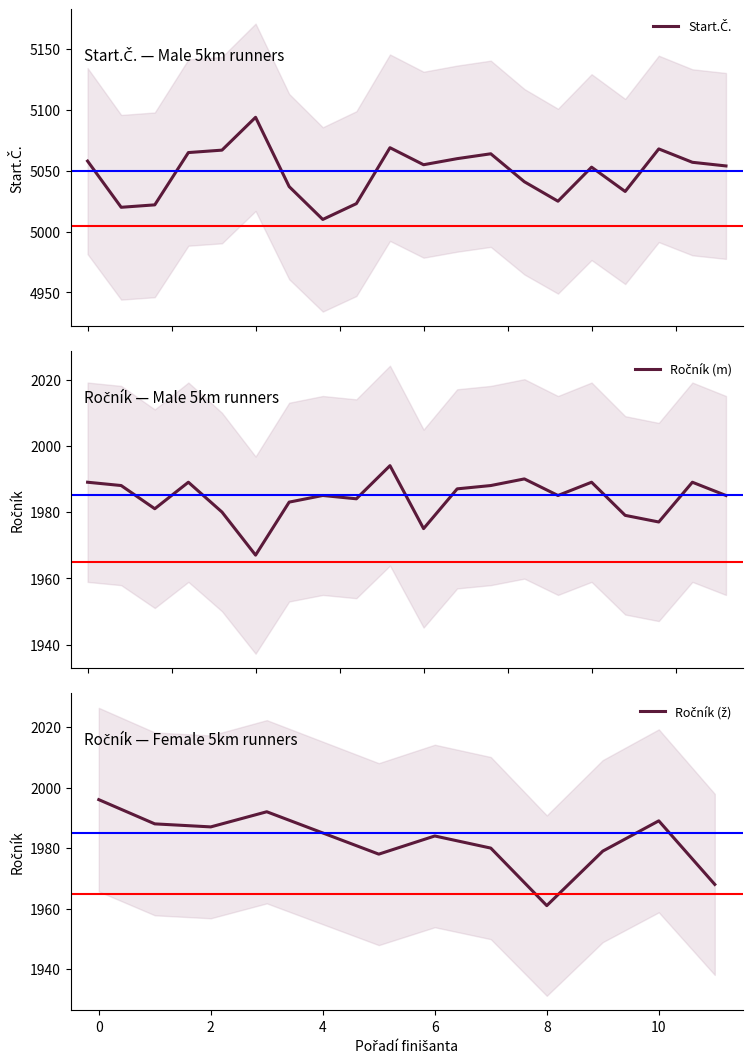

At how many categories does at least one series exceed 3587?

20